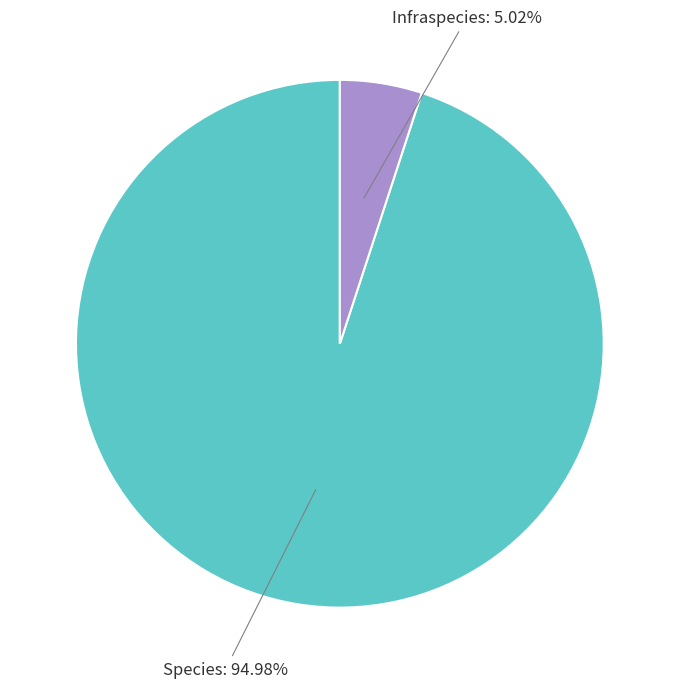

To the nearest percent, what is the average slice percentage?

50%